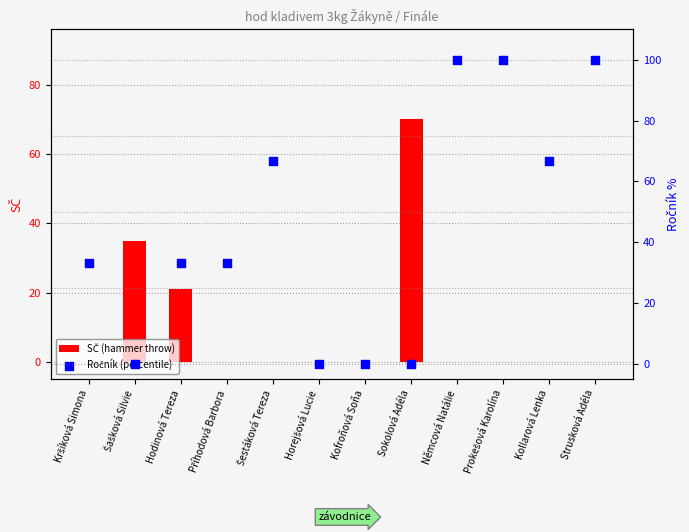

Which series has the largest total across all categories?

Ročník (percentile)